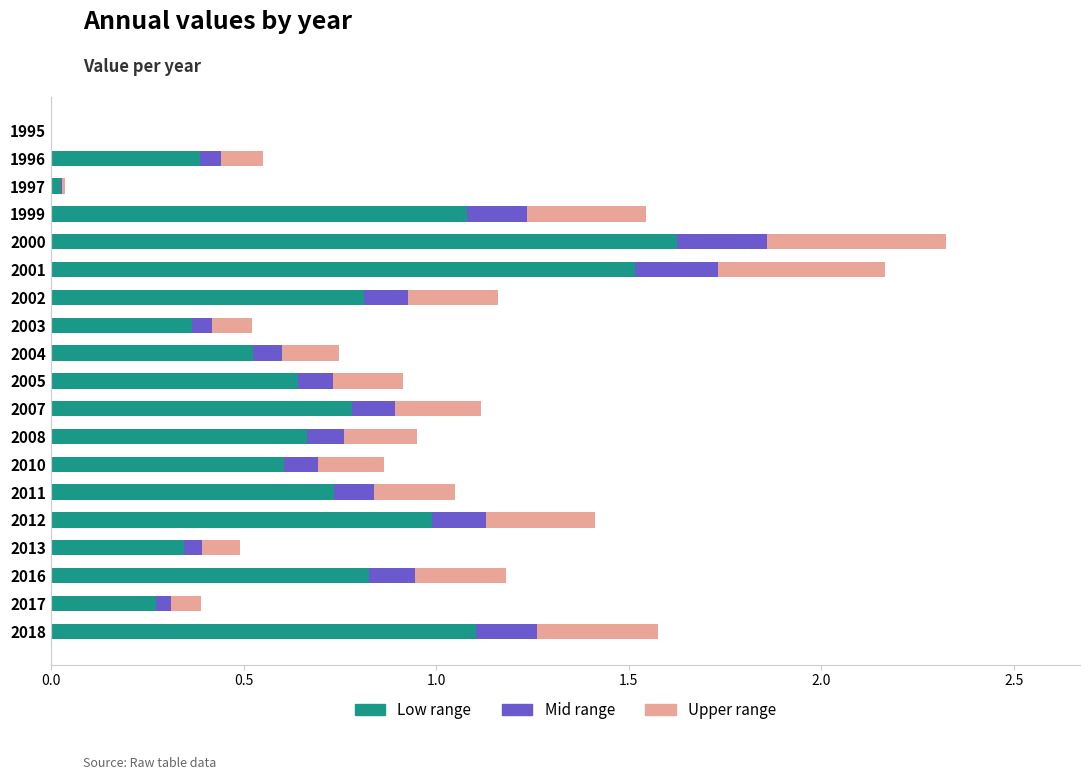

What are all the series names shown in the legend?

Low range, Mid range, Upper range